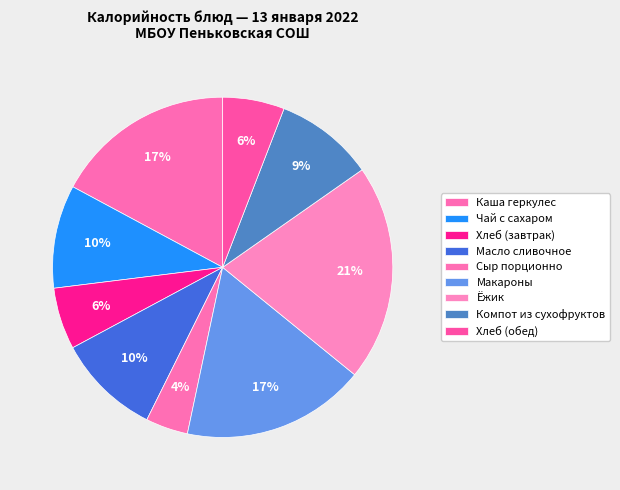

Is it true that Каша геркулес is 5% of the pie?

False